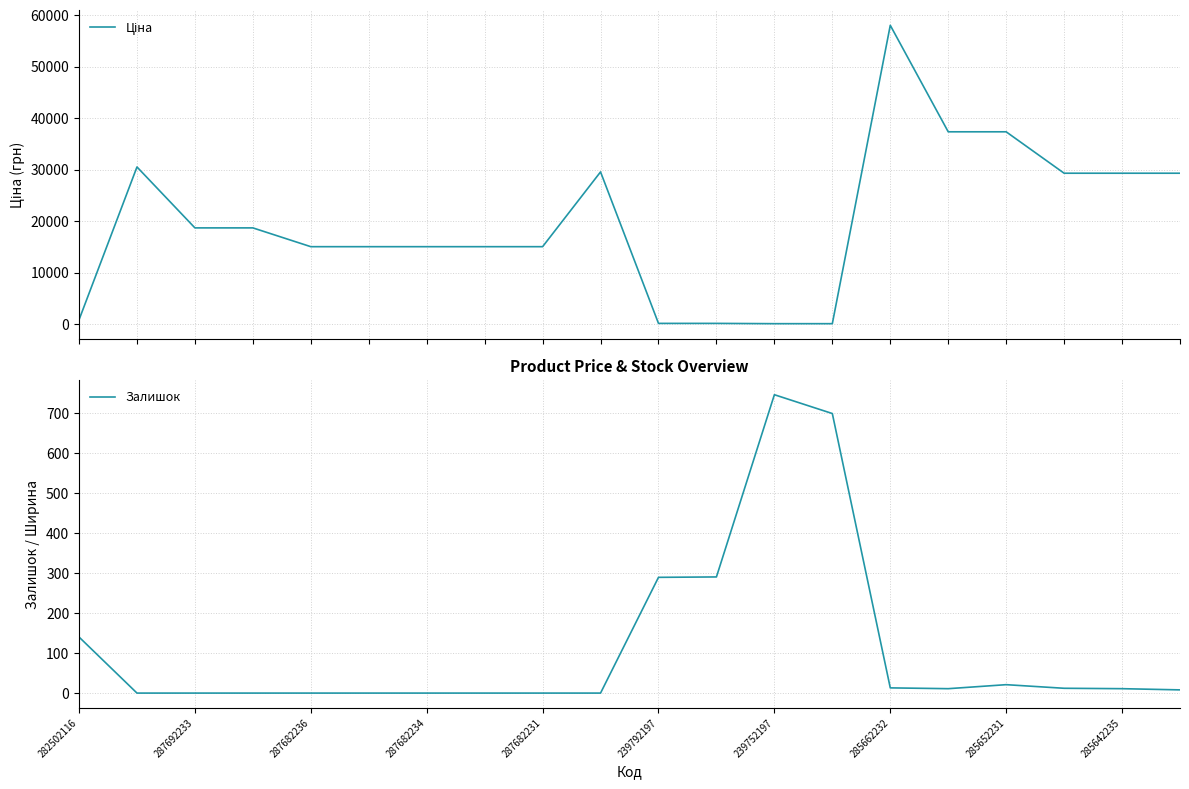

The value of Залишок at 285652231 is 21. True or false?

True